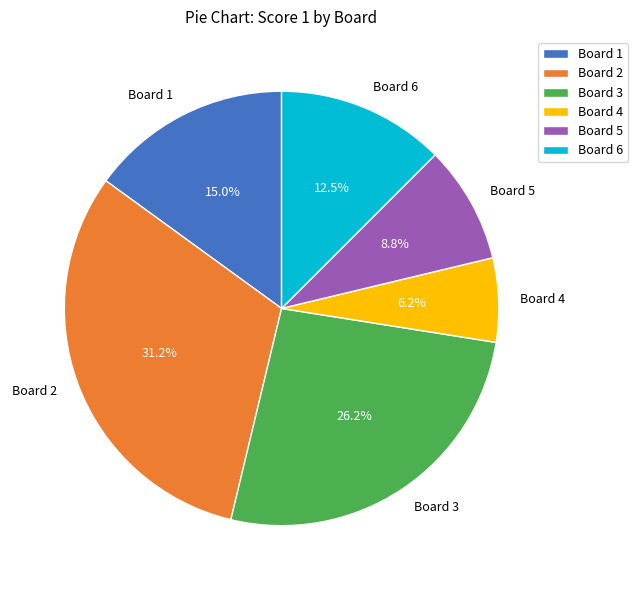

Does Board 5 account for over 50% of the chart?

No